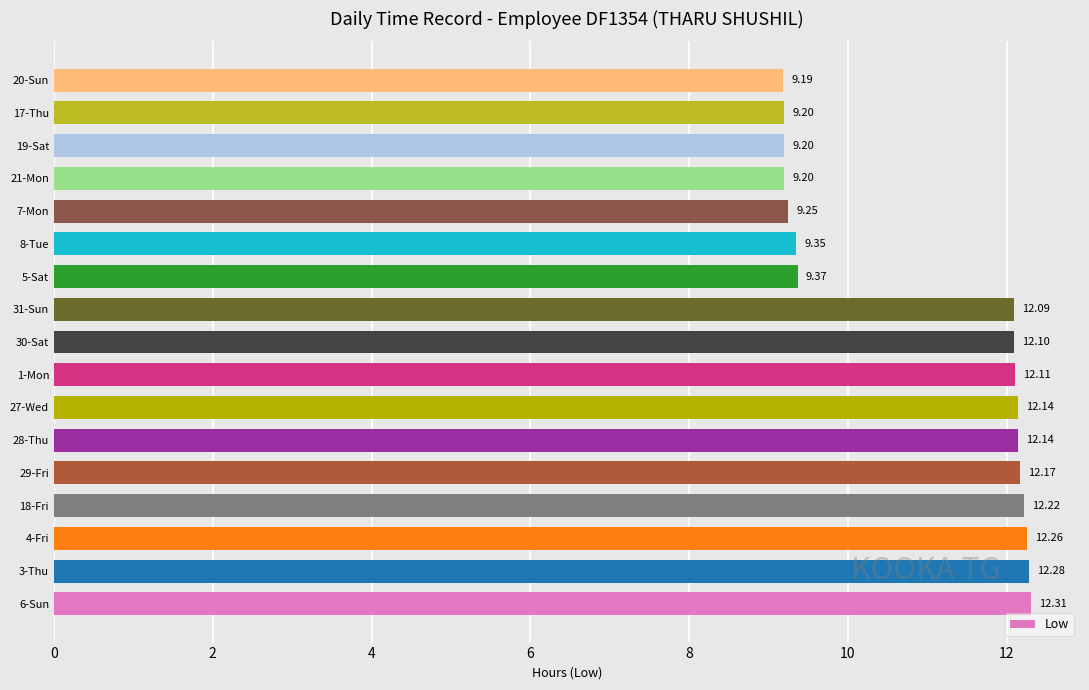

Which has a higher value, 30-Sat or 18-Fri?

18-Fri